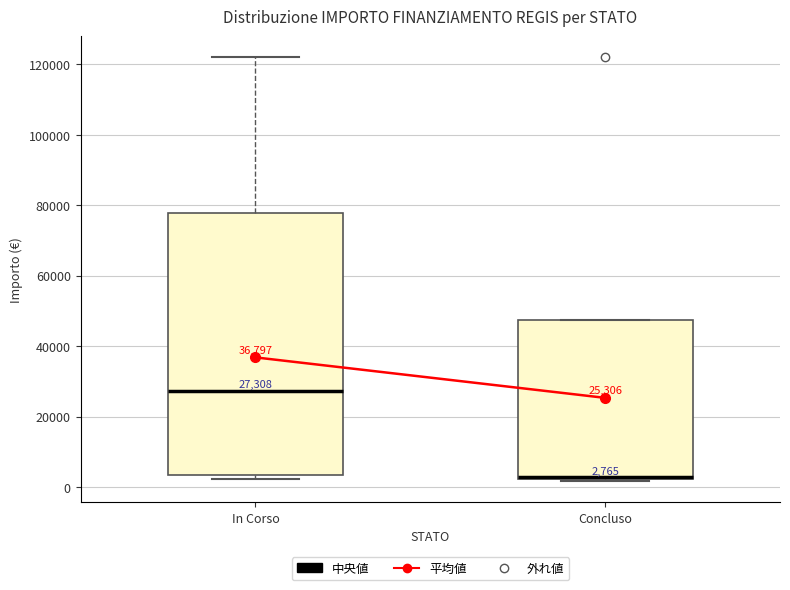

Which box's median line is the highest?

In Corso